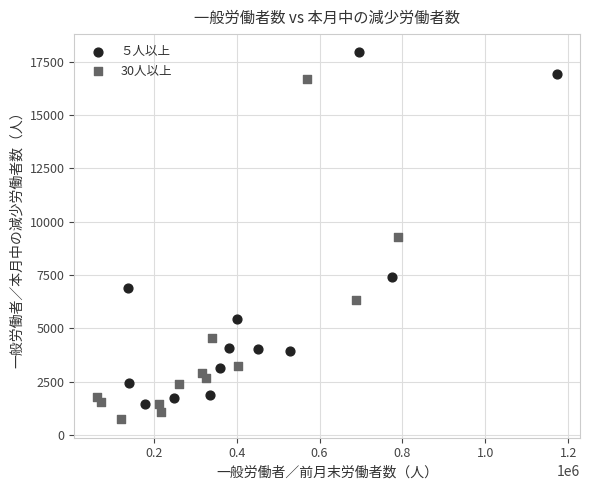

Which series has the widest spread of Y values?

５人以上